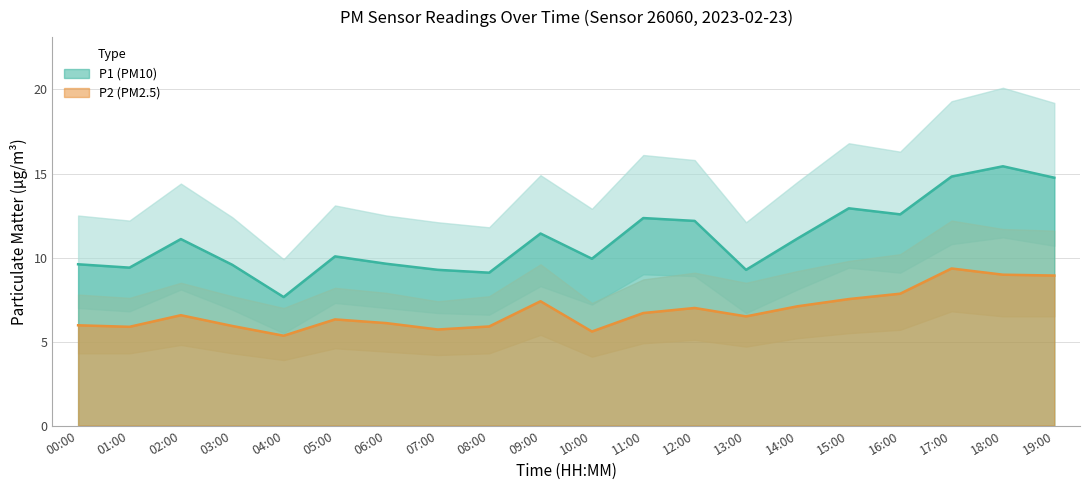

Rank the categories by P2 value from highest to lowest.

17:00, 18:00, 19:00, 16:00, 15:00, 09:00, 14:00, 12:00, 11:00, 02:00, 13:00, 05:00, 06:00, 00:00, 03:00, 08:00, 01:00, 07:00, 10:00, 04:00